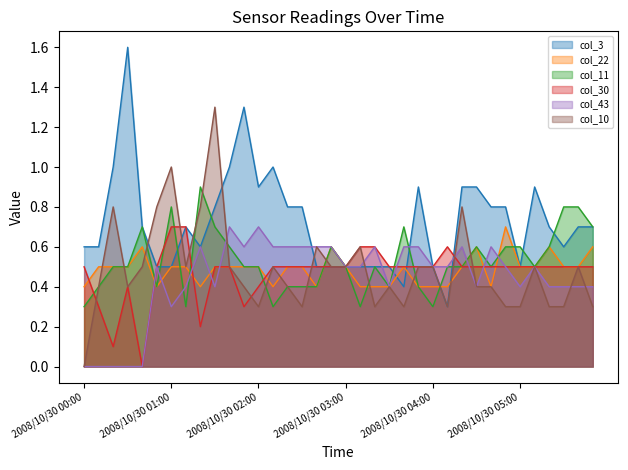

What is the difference between the col_3 values at 2008/10/30 04:40 and 2008/10/30 04:30?

0.1